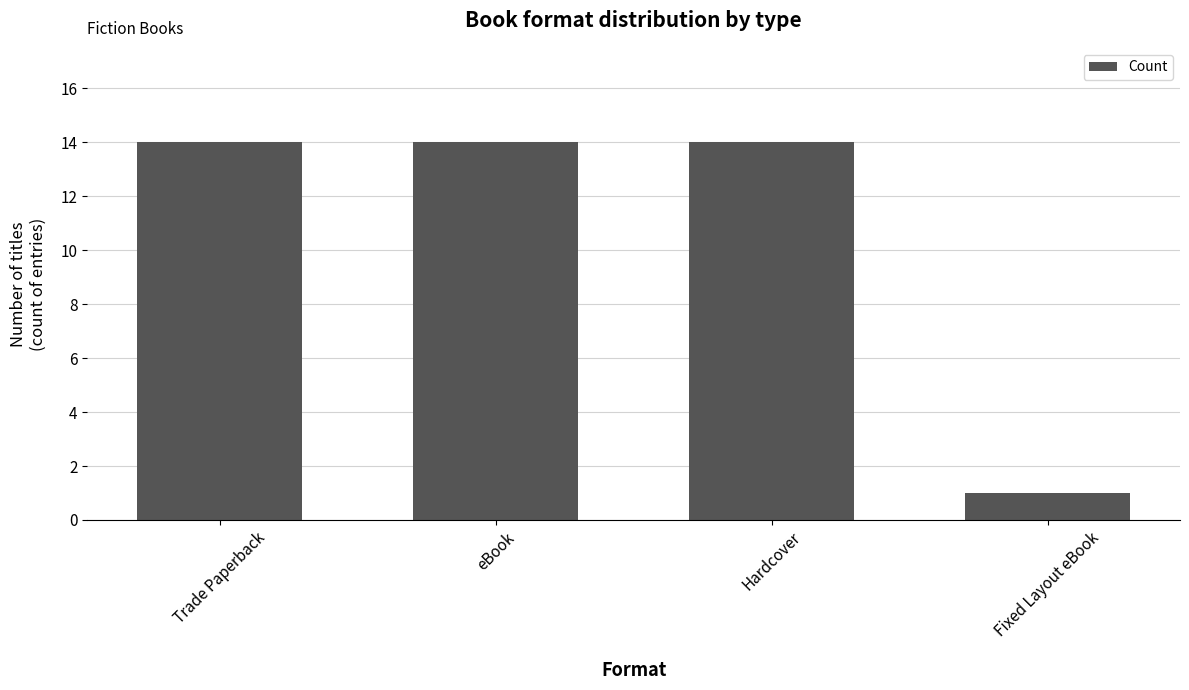

Between Fixed Layout eBook and eBook, which is larger?

eBook